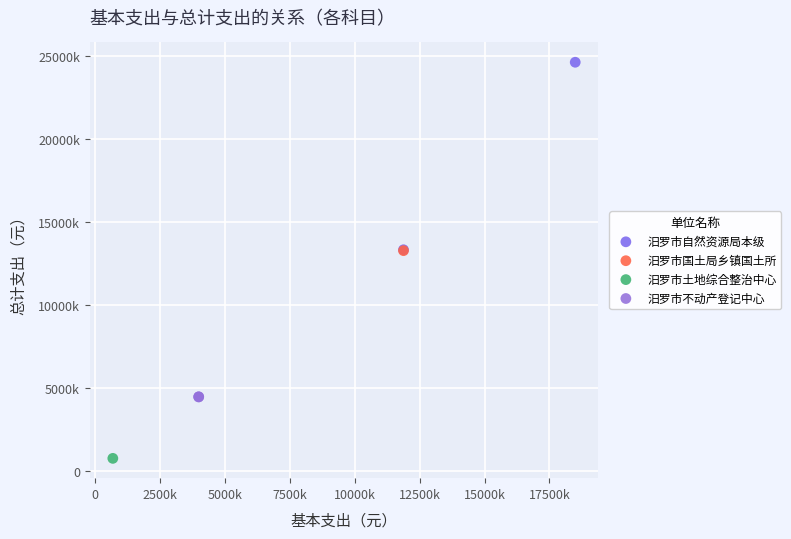

Which series reaches the minimum Y coordinate?

汨罗市土地综合整治中心